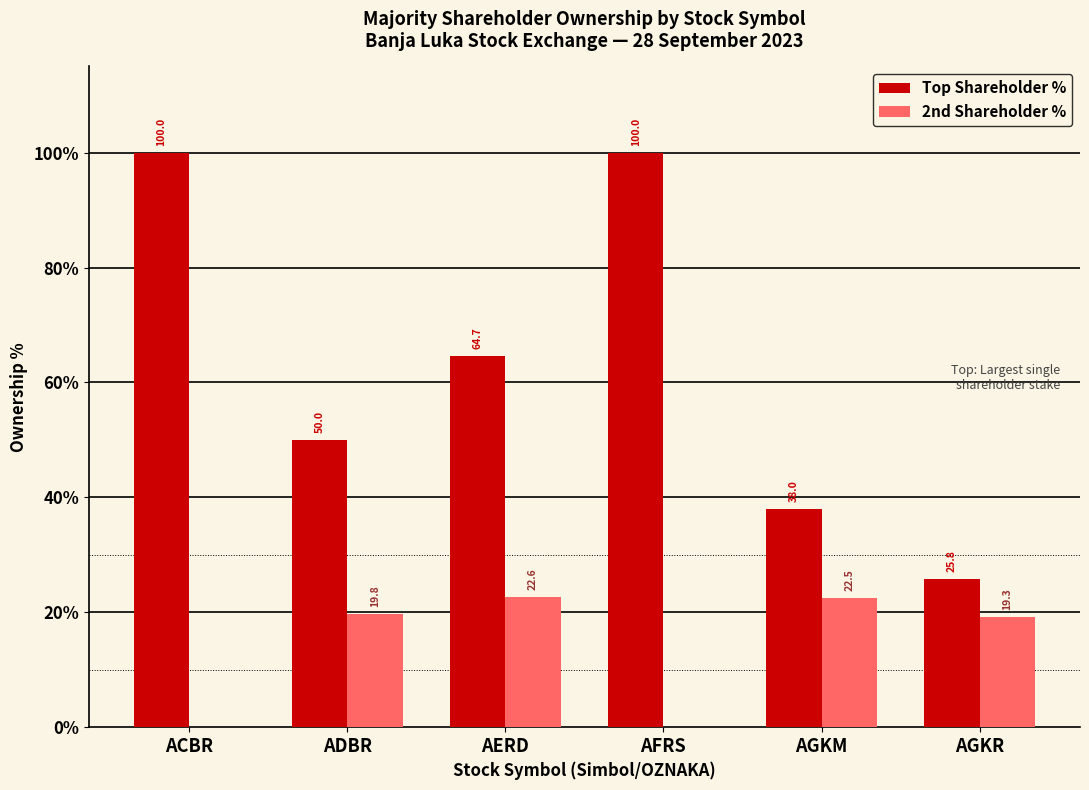

What is the average value of the Top Shareholder % series?

63.1